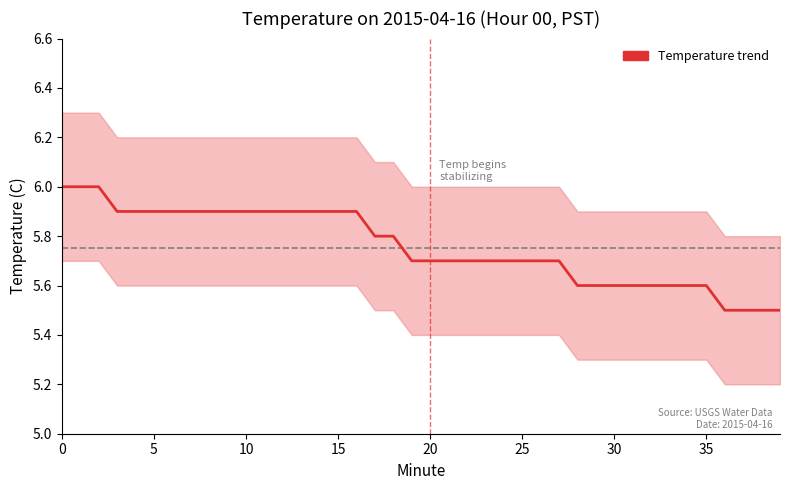

What is the label of the 33rd point from the left?

32